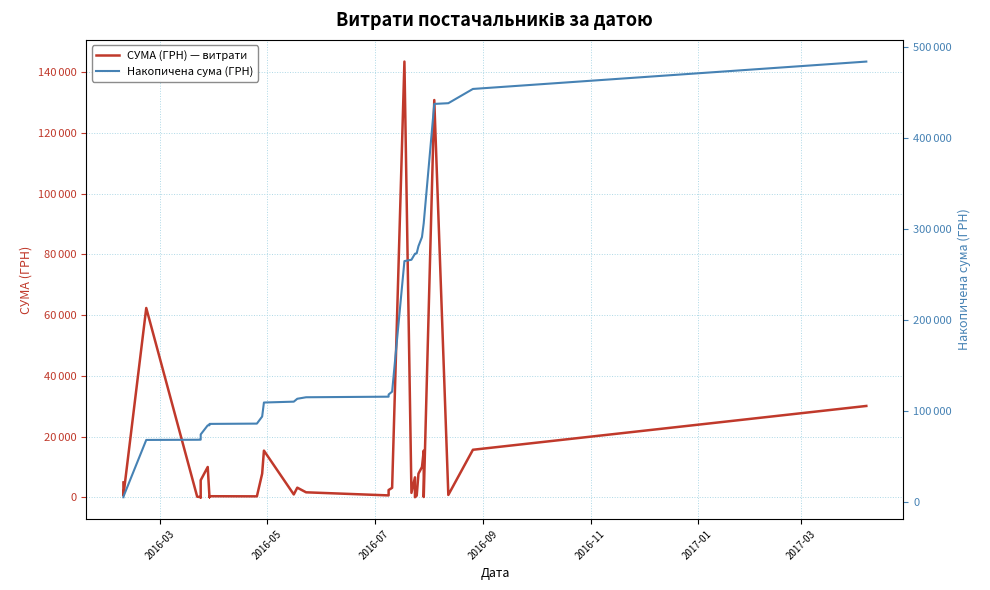

True or false: Накопичена сума (ГРН) and СУМА (ГРН) — витрати cross at least once.

False